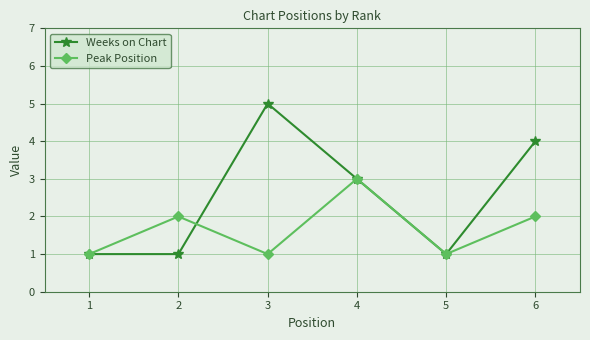

Where does the Weeks on Chart series first go above 3?

3